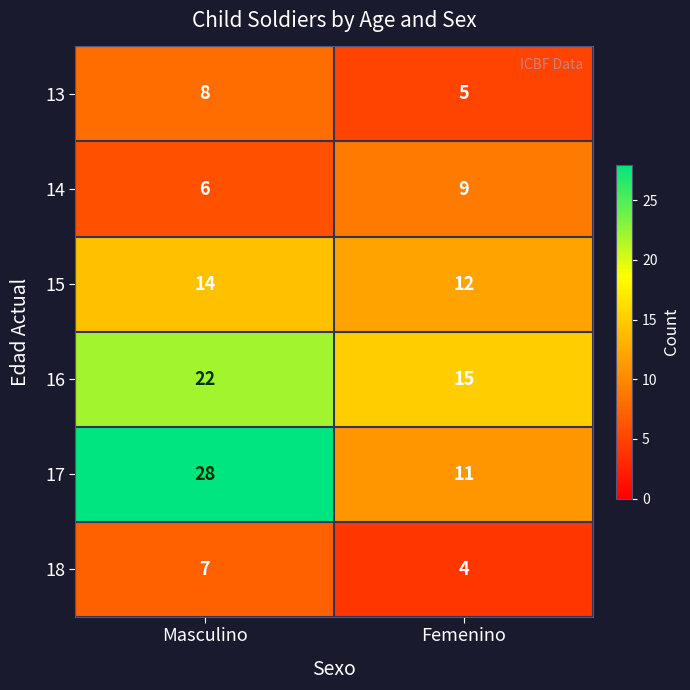

Reading left to right, list all the values displayed in this chart.

13: 8	5
14: 6	9
15: 14	12
16: 22	15
17: 28	11
18: 7	4